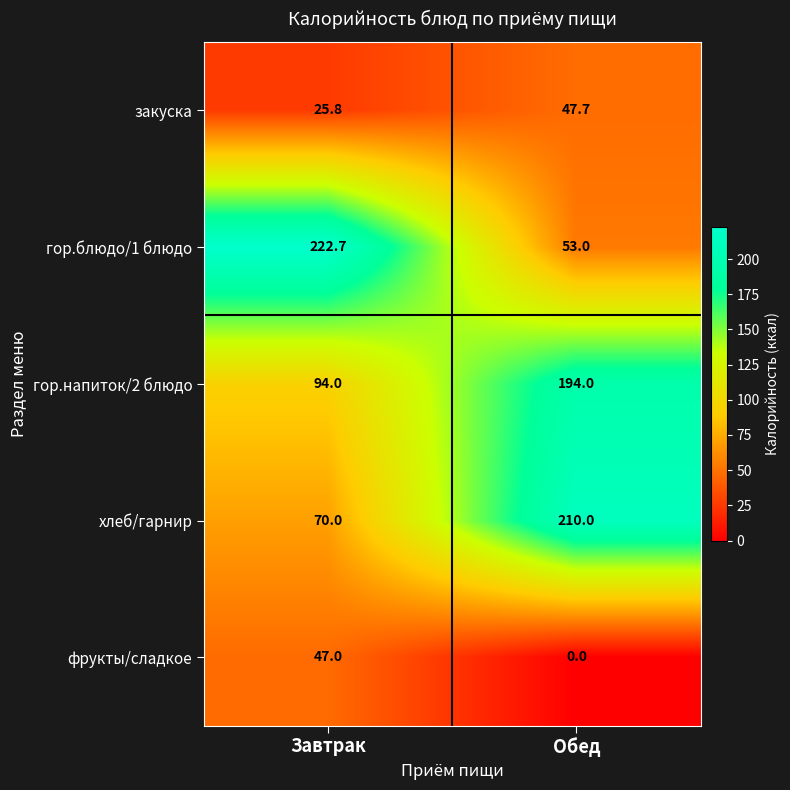

At which category is the sum across all series the highest?

Обед